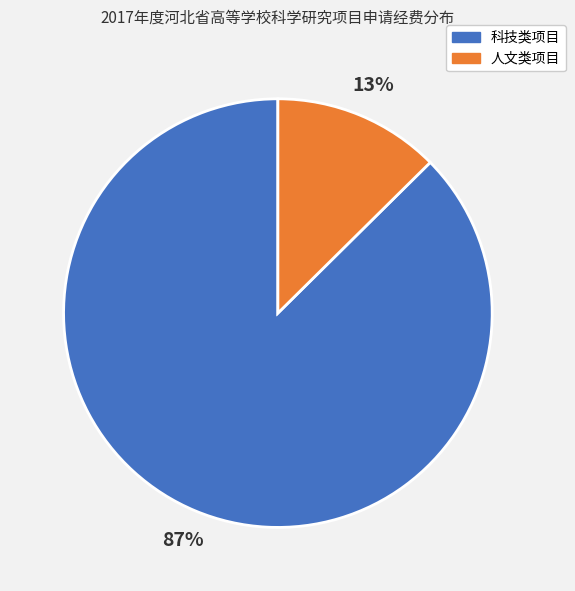

To the nearest percent, what is the average slice percentage?

50%